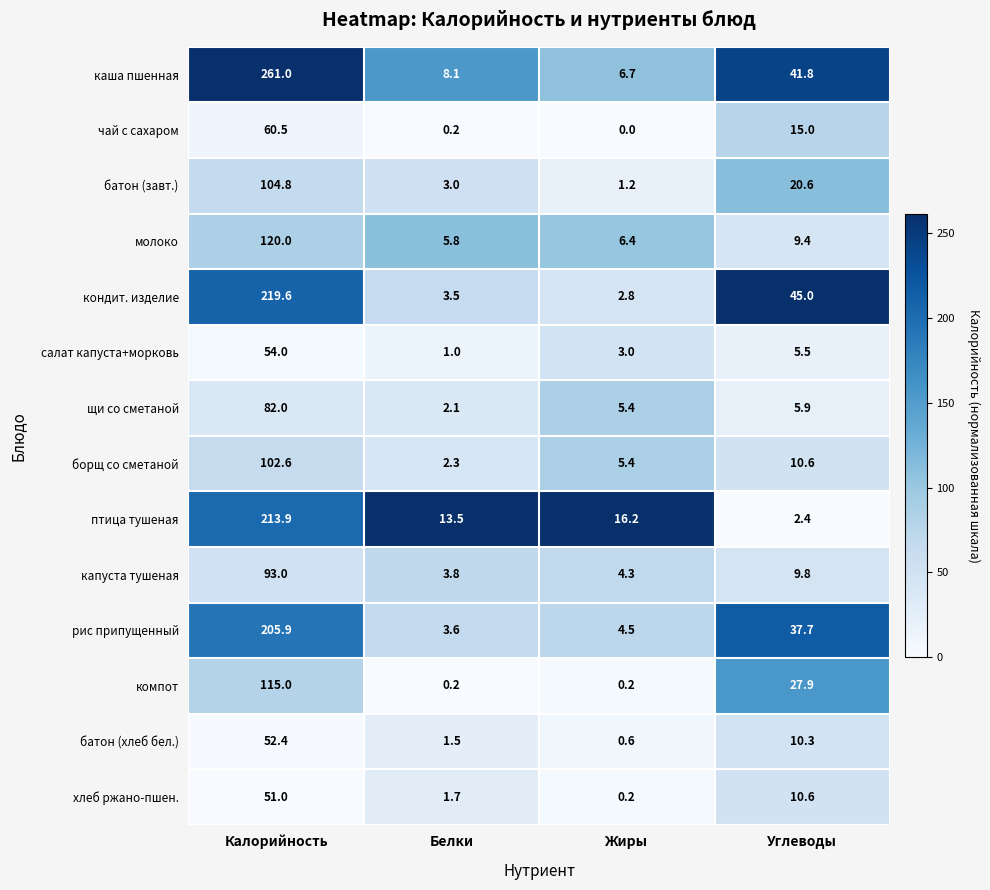

Which series changed the most between Белки and Углеводы?

кондит. изделие